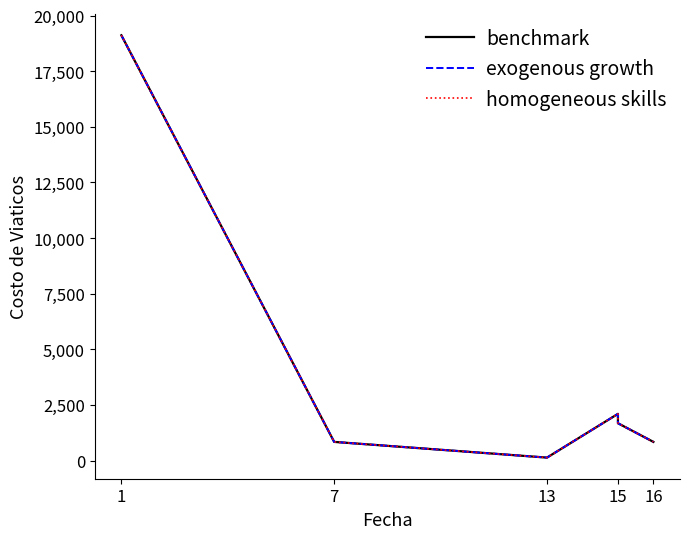

Rank the series at 16 from highest to lowest value.

benchmark, exogenous growth, homogeneous skills